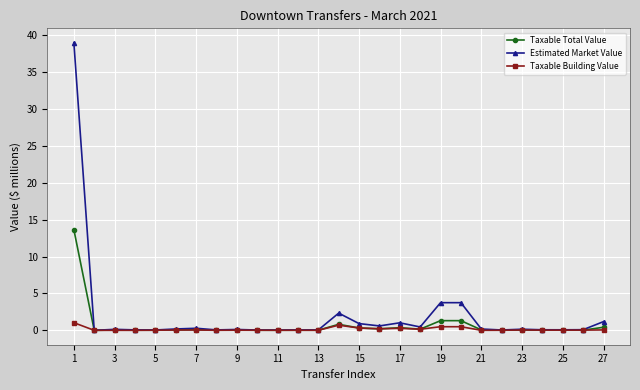

Which series has the widest spread of values?

Estimated Market Value